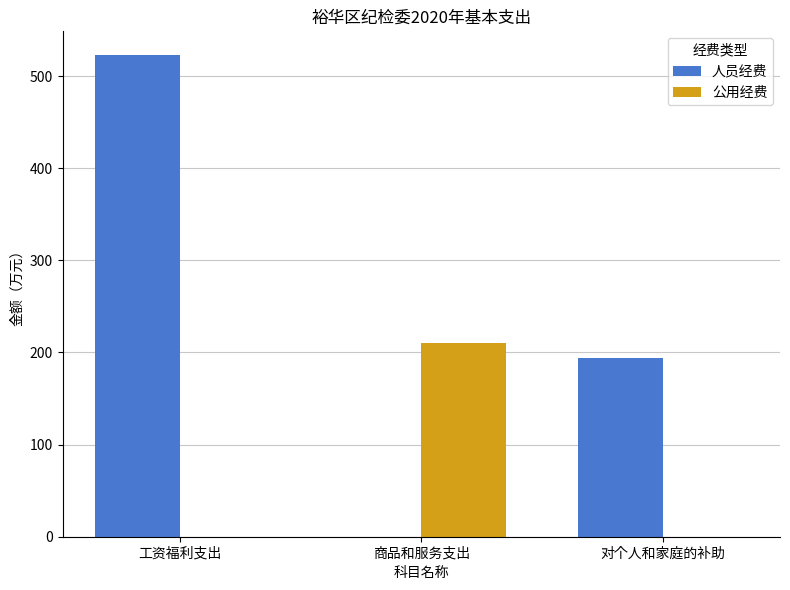

Is it true that 公用经费 equals -81.9 at 对个人和家庭的补助?

False